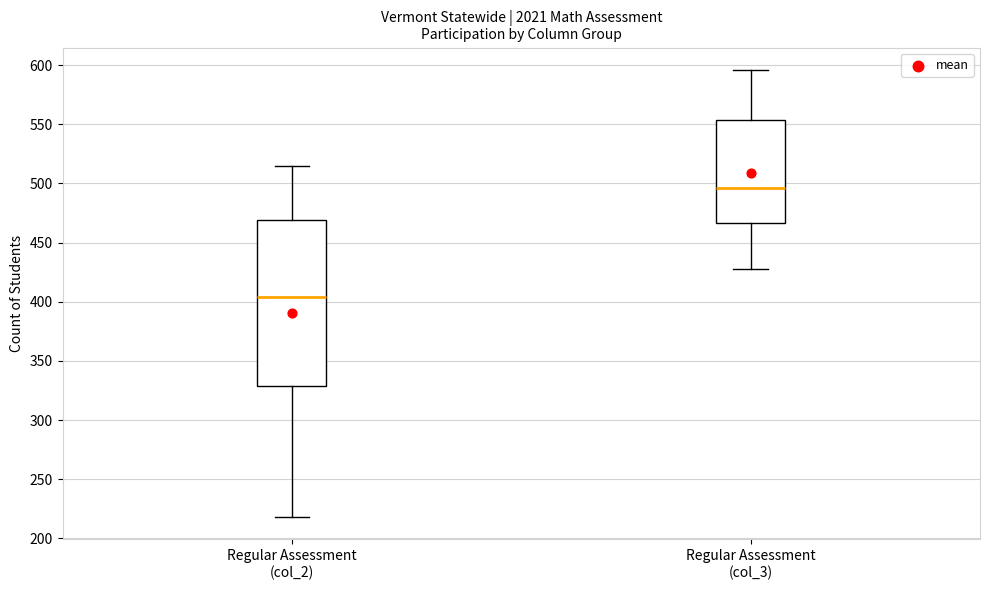

Which box's median line is the highest?

Regular Assessment (col_3)